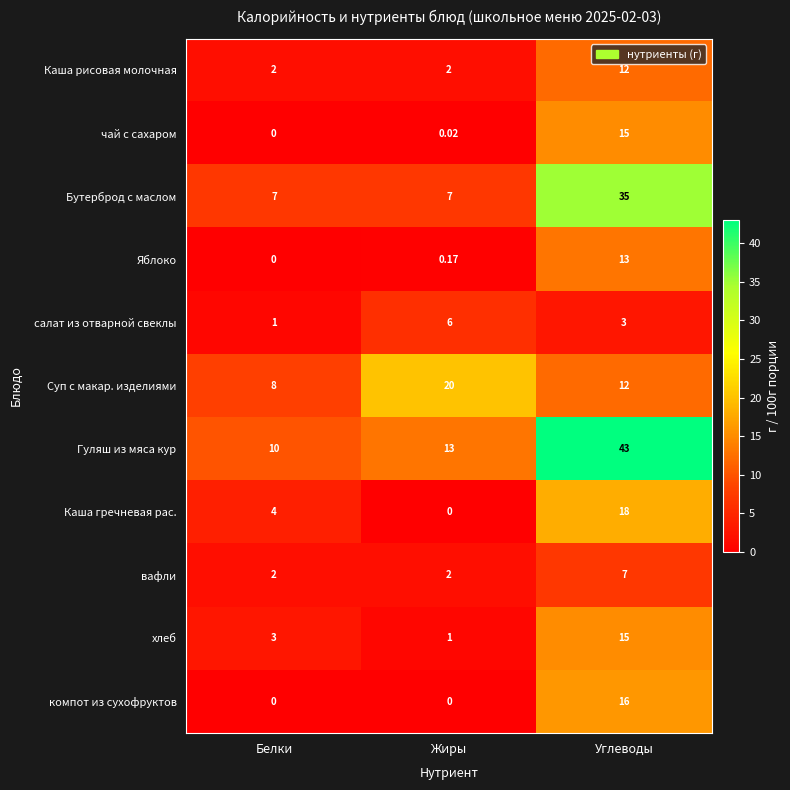

Where is салат из отварной свеклы nearest to the value 3?

Углеводы